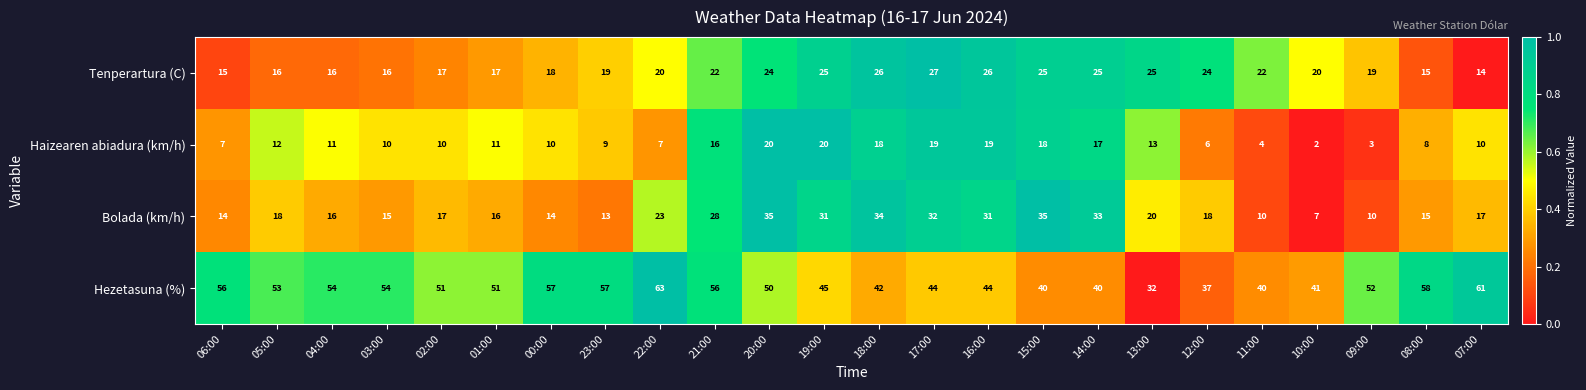

How many distinct data groups are displayed?

4